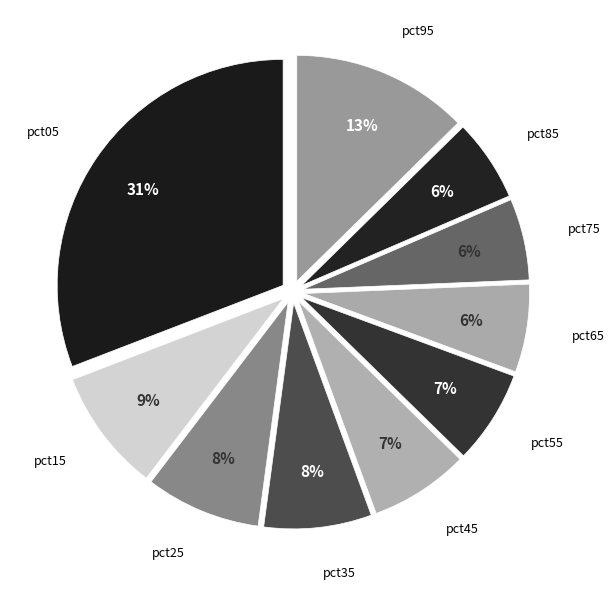

Count the number of slices in the pie.

10